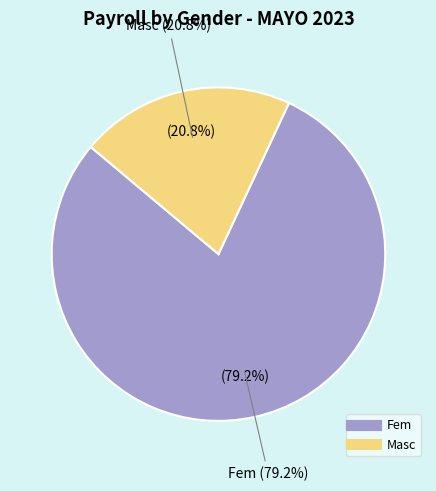

What is the change in value from Fem to Masc?

-14